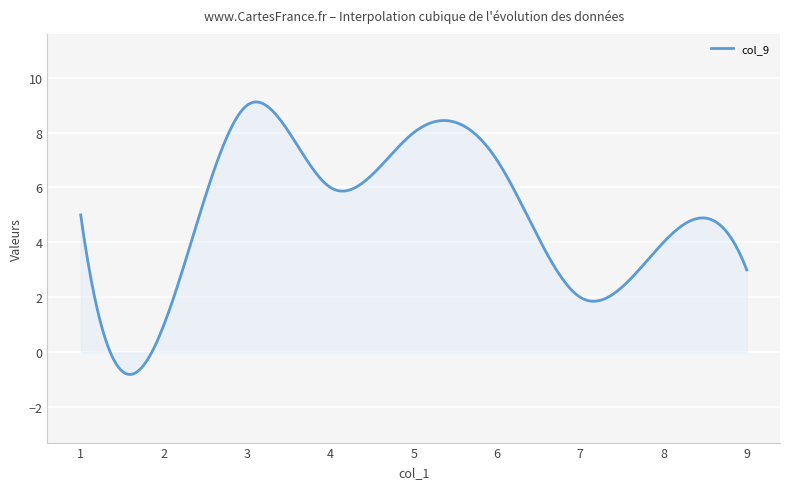

What is the greatest value displayed?

9.1